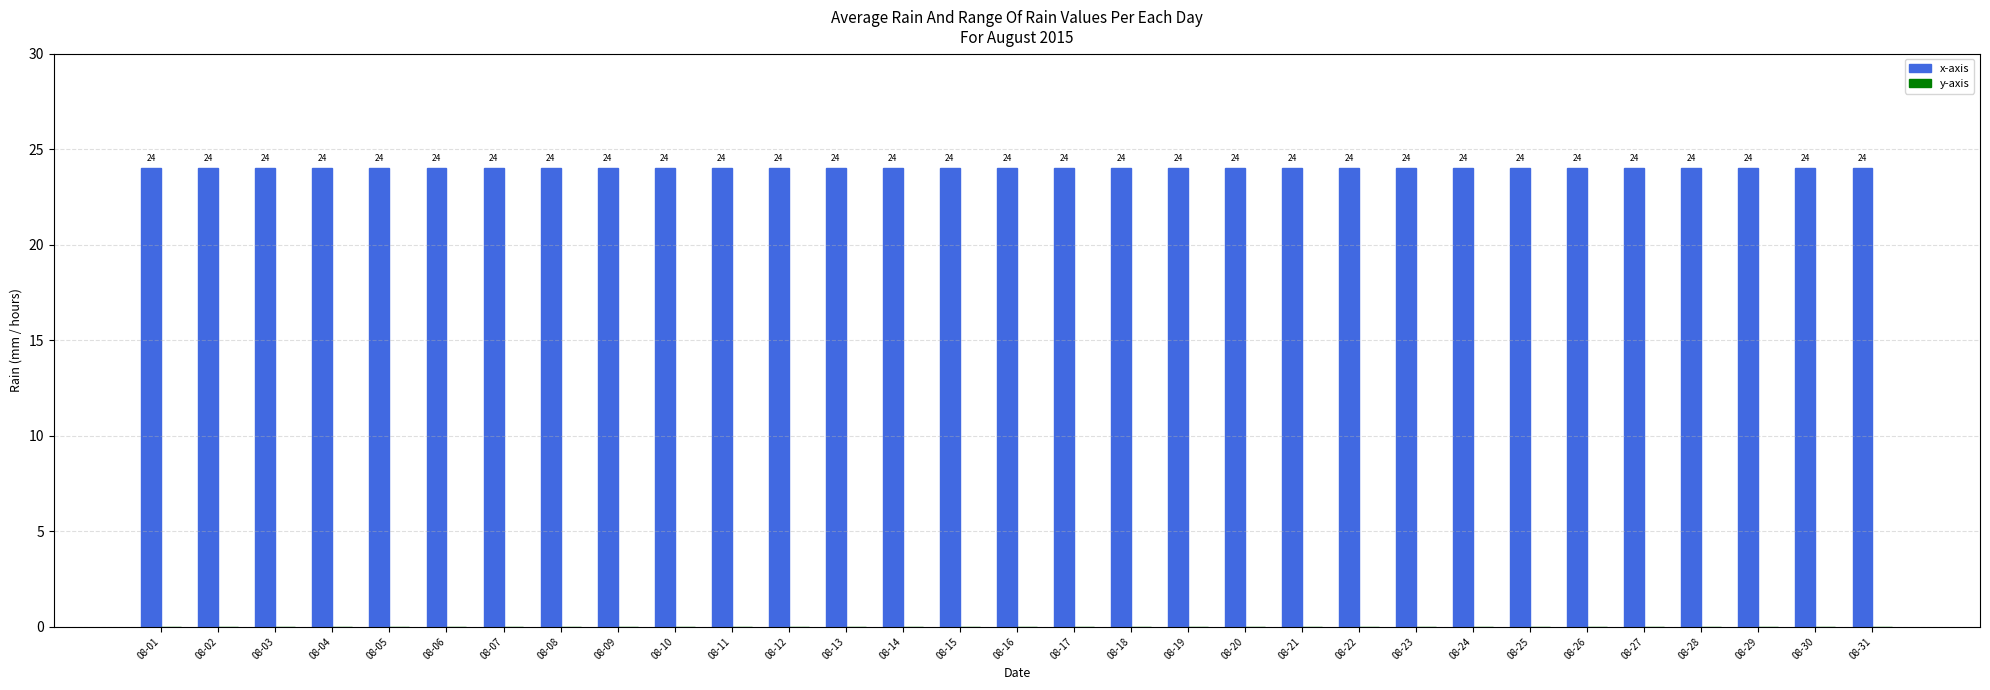

At which category does the chart reach its minimum across all series?

08-01